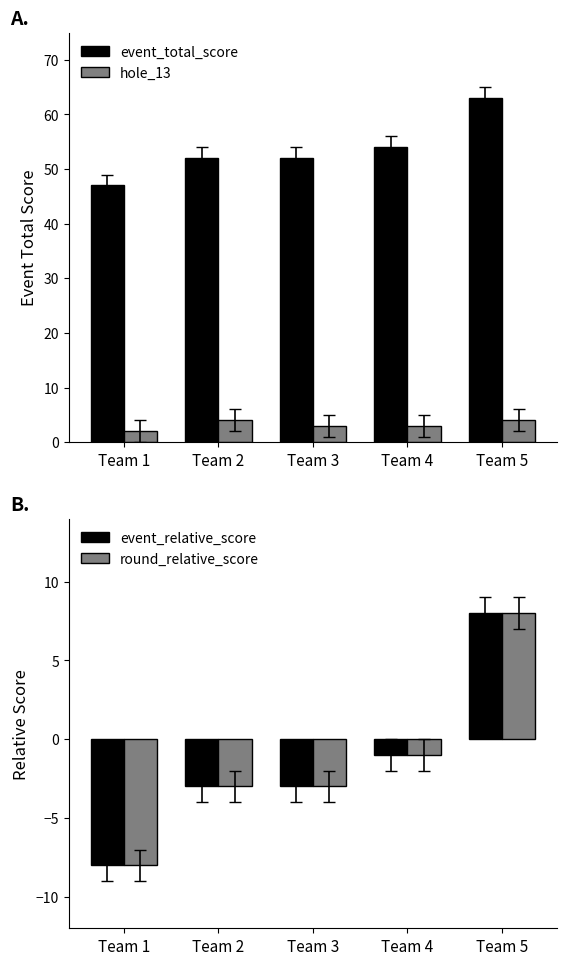

The round_relative_score series shows -5 at Team 2. True or false?

False